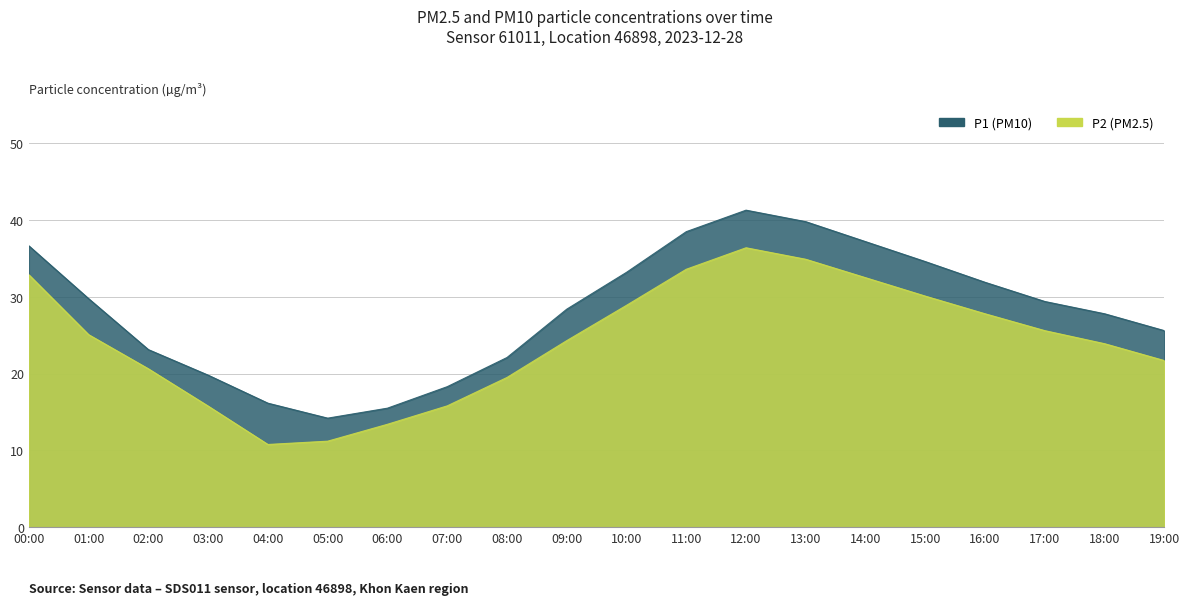

Which series has the largest range (max minus min)?

P1